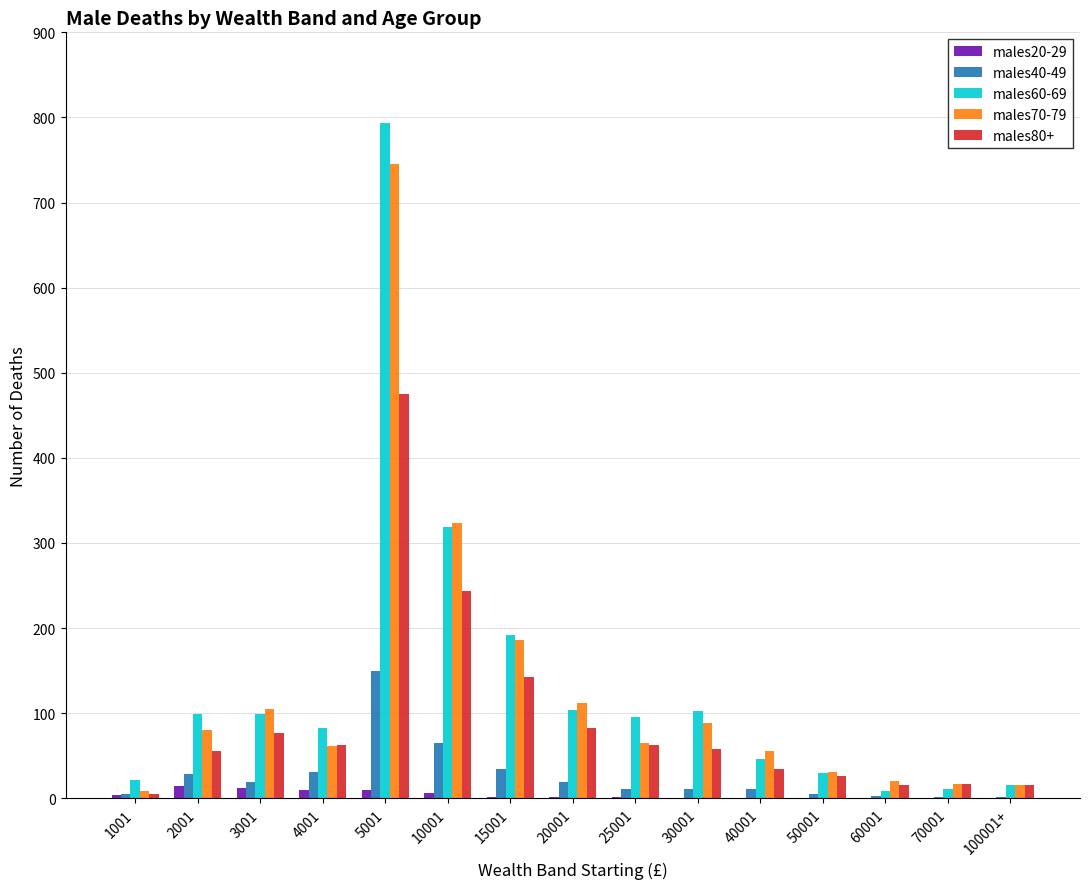

How many groups of bars are there?

15